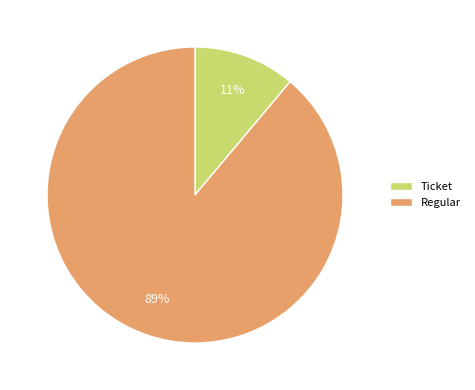

Combined, do Ticket and Regular account for over 50%?

Yes